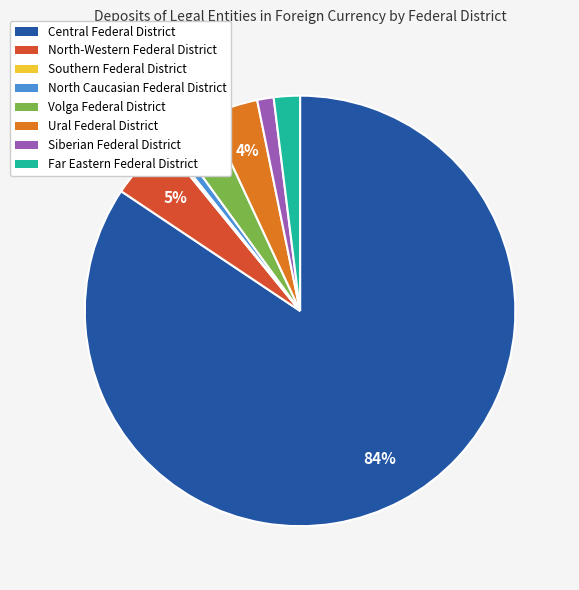

Which category has the biggest portion of the pie?

Central Federal District